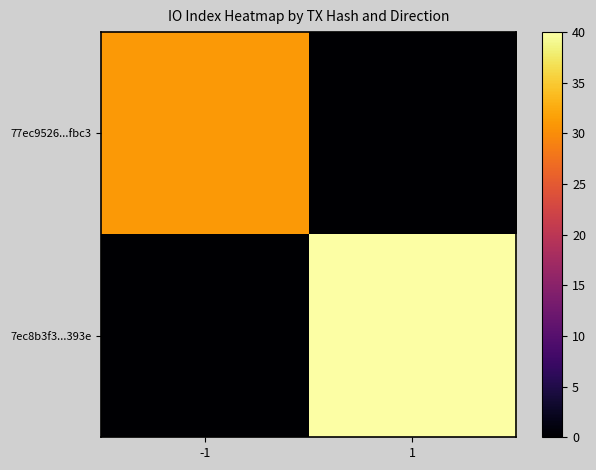

At which category is the sum across all series the highest?

1